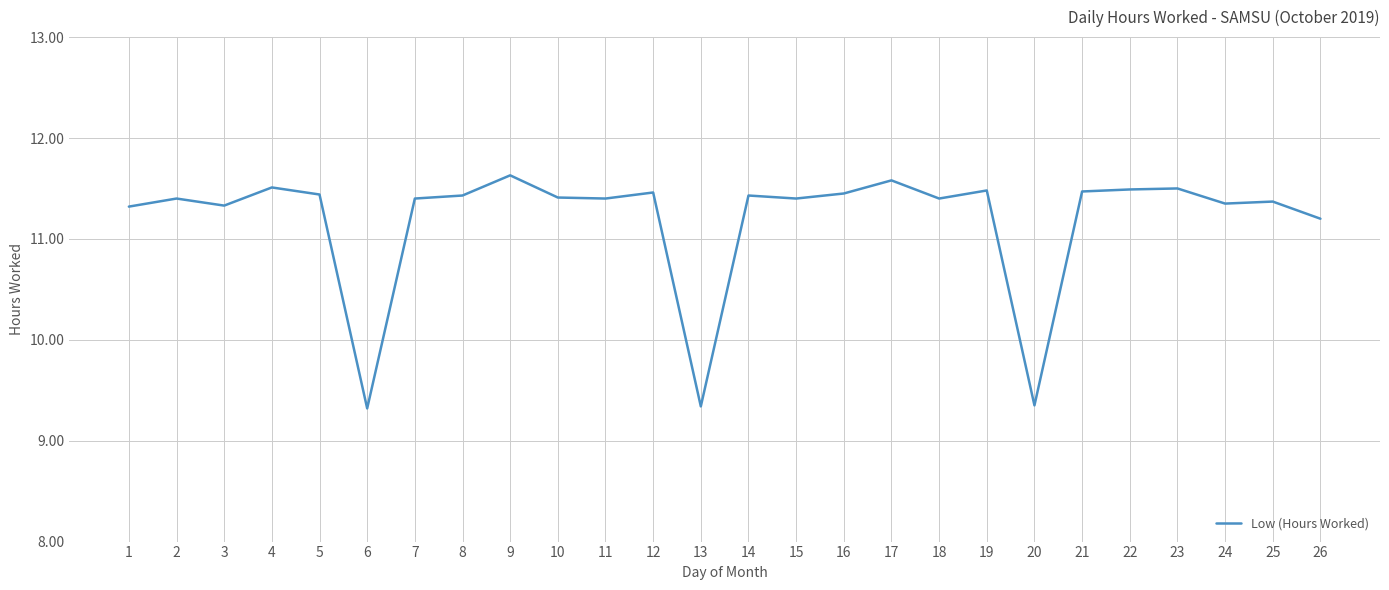

Between 26 and 2, which is larger?

2